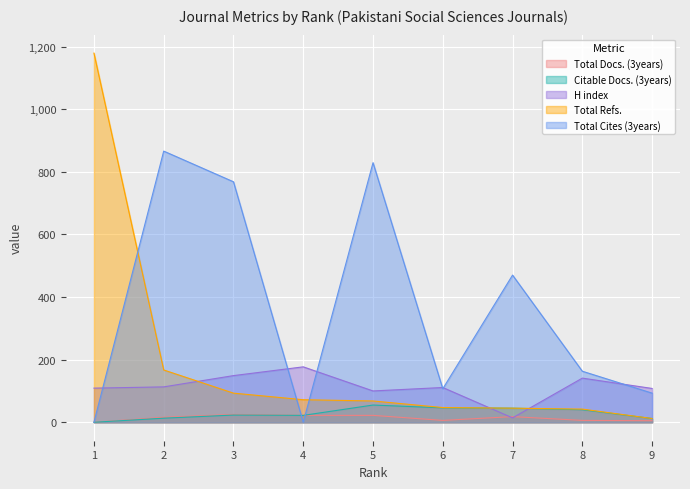

What is the total value across all series at 8?

392